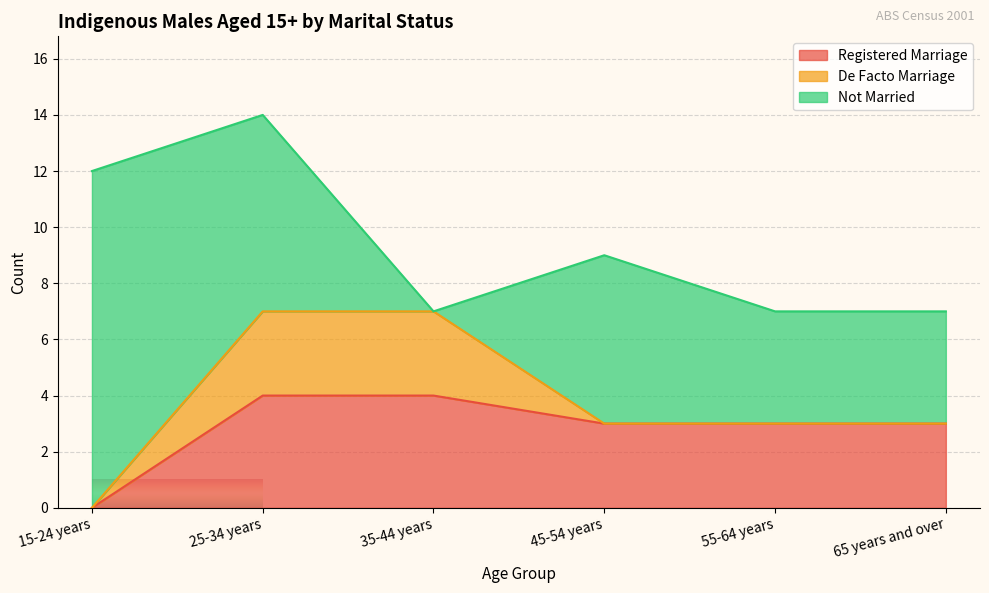

What is the label of the 1st point from the right?

65 years and over